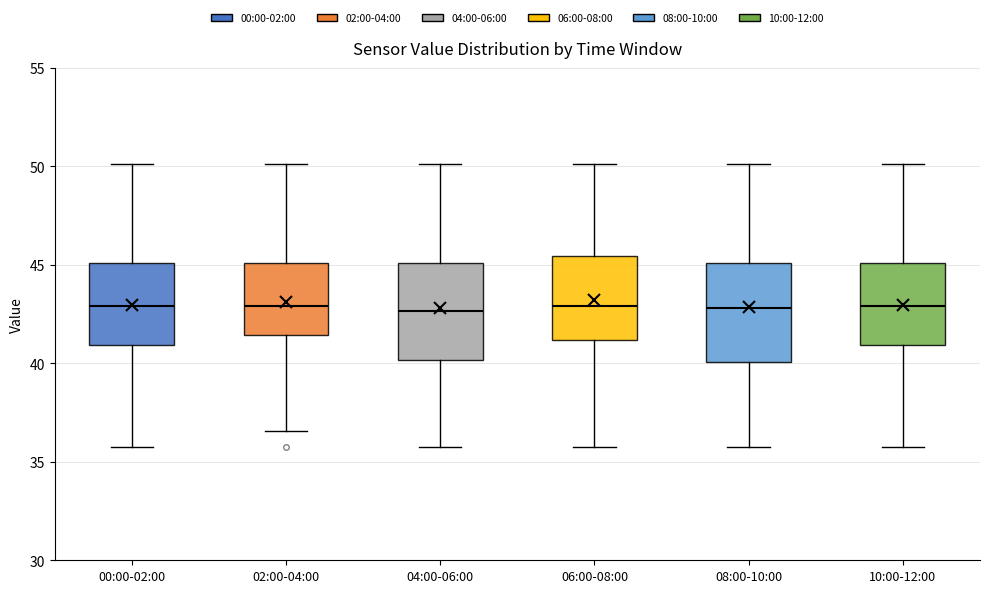

Where does the upper whisker of the box for 08:00-10:00 end on the y-axis? The values are not printed on the chart, so give them approximately, as read against the axis.

50.0